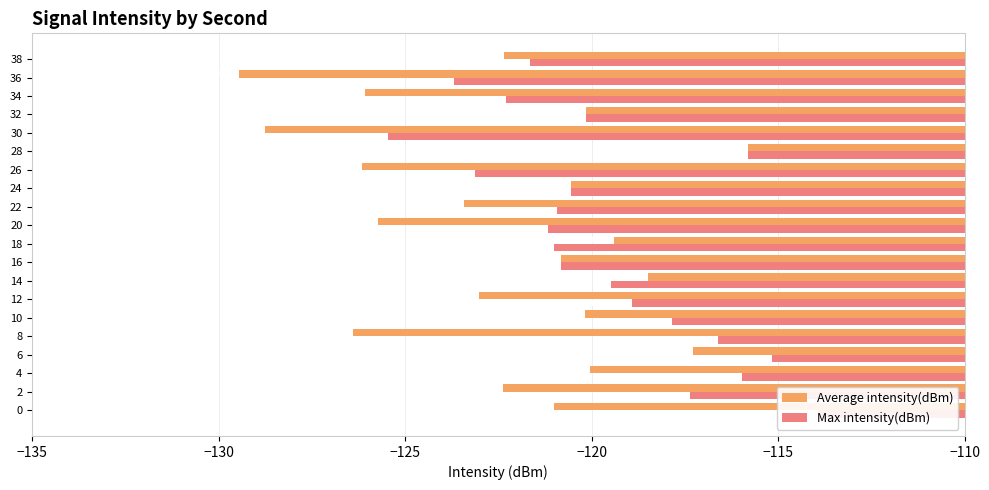

The Max intensity(dBm) series shows -72.2 at 6. True or false?

False